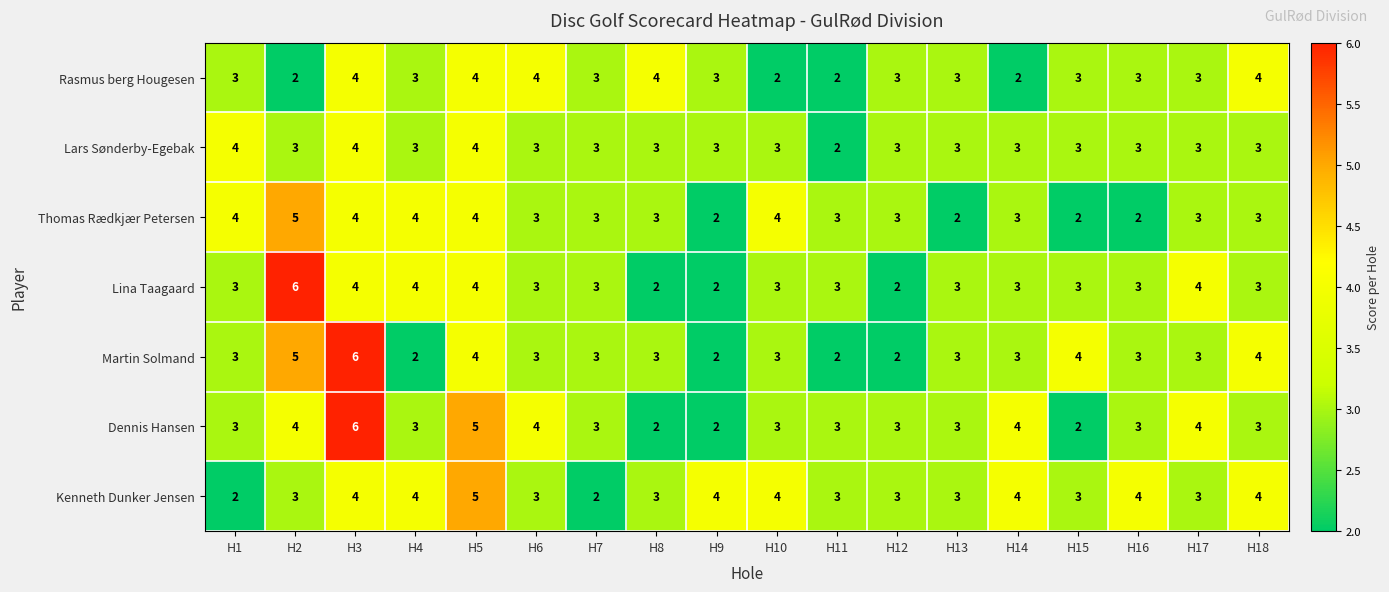

The Lina Taagaard series shows 4 at H17. True or false?

True